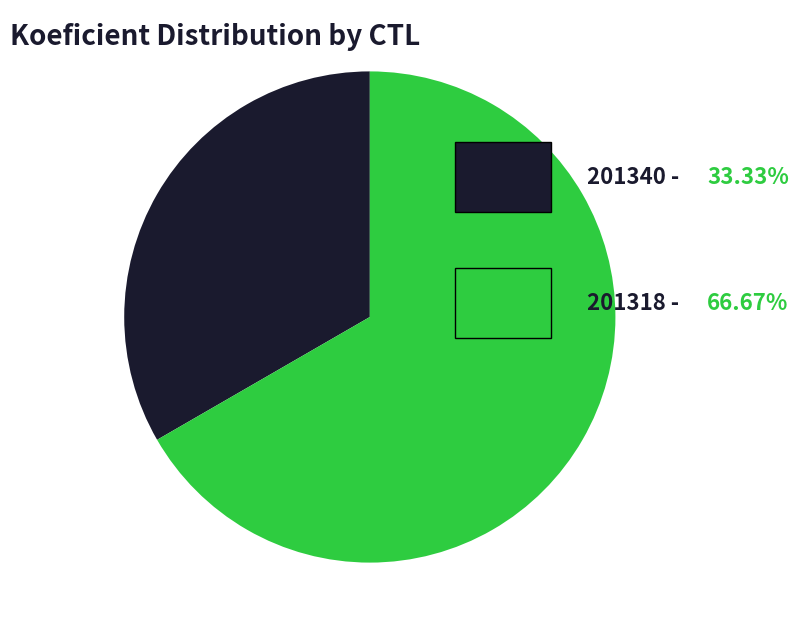

How many slices are in this pie chart?

2